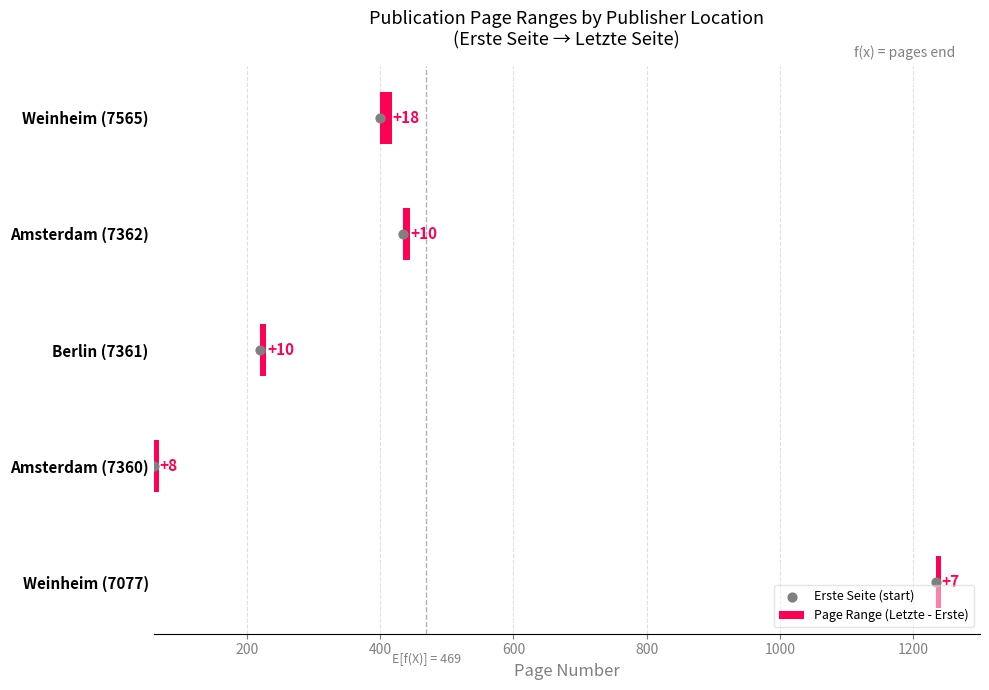

What are all the series names shown in the legend?

Page Range (Letzte - Erste), Erste Seite (start)